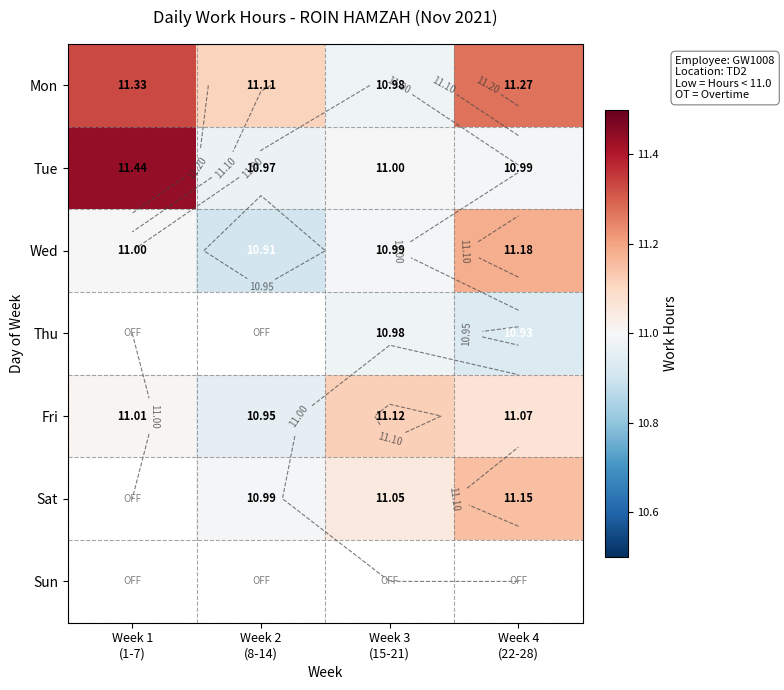

Which series has the largest total across all categories?

Mon